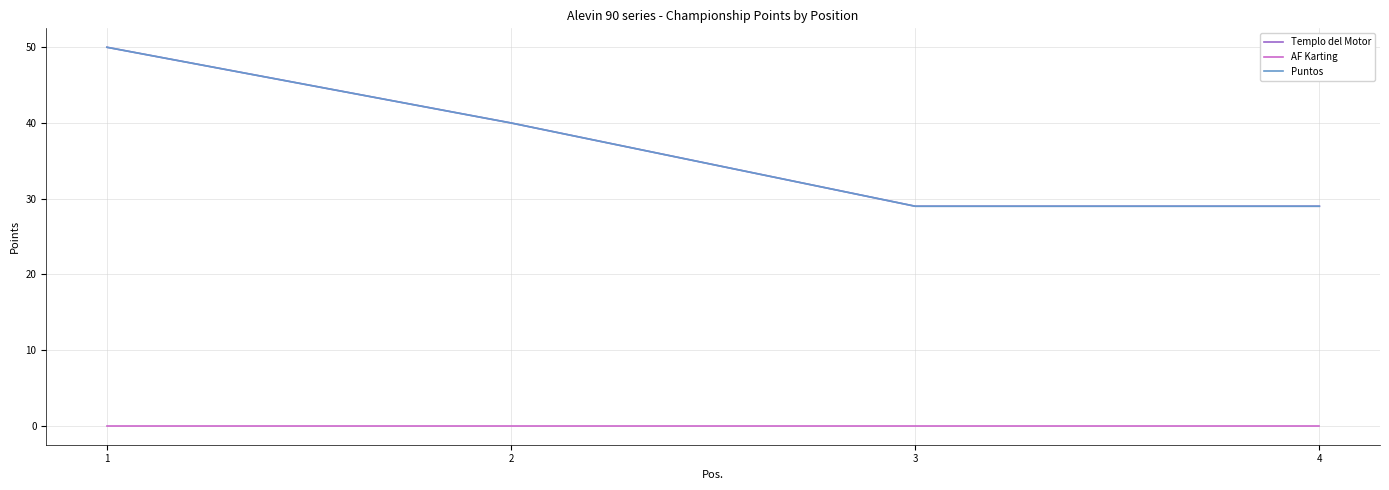

Rank the series by their maximum value, from lowest to highest.

AF Karting, Templo del Motor, Puntos